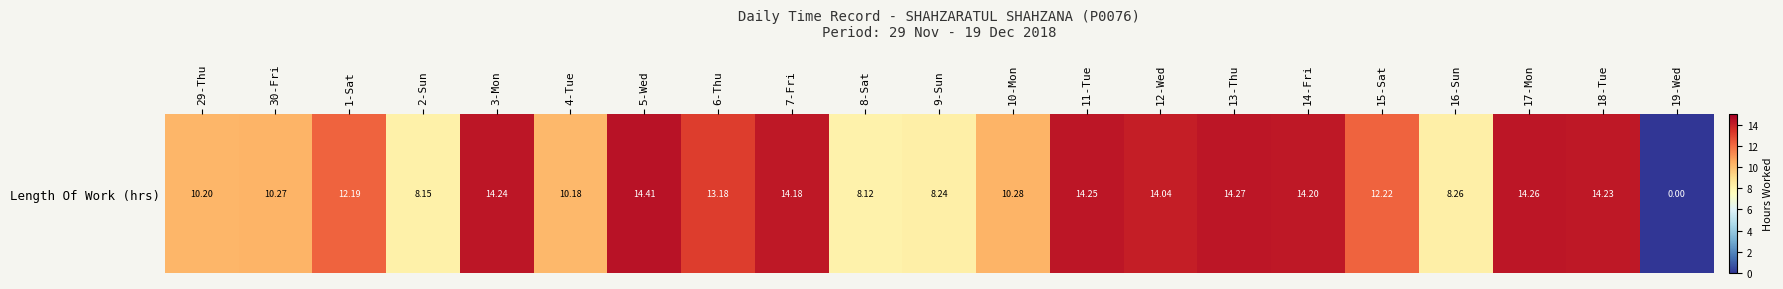

List the labels in order of value, largest first.

5-Wed, 13-Thu, 17-Mon, 11-Tue, 3-Mon, 18-Tue, 14-Fri, 7-Fri, 12-Wed, 6-Thu, 15-Sat, 1-Sat, 10-Mon, 30-Fri, 29-Thu, 4-Tue, 16-Sun, 9-Sun, 2-Sun, 8-Sat, 19-Wed